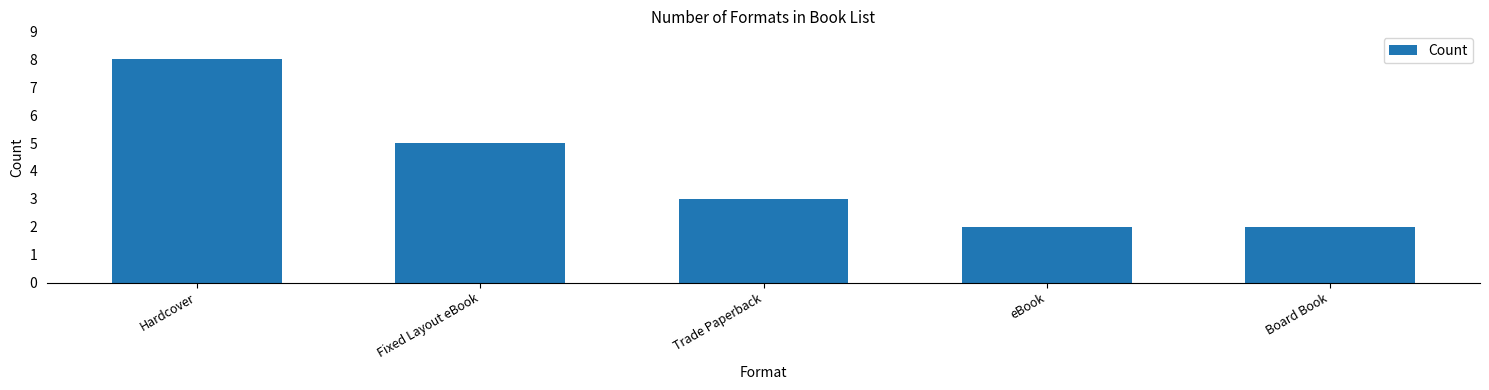

At which category does the chart reach its peak across all series?

Hardcover